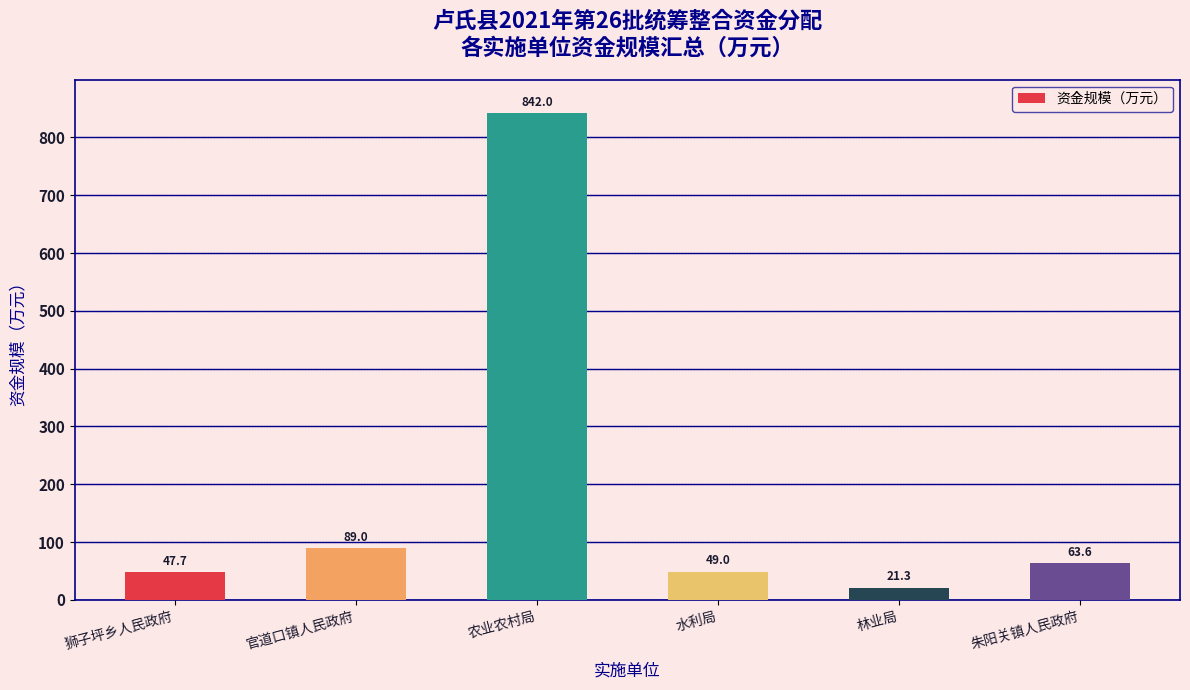

At which label does the data first exceed 63?

官道口镇人民政府